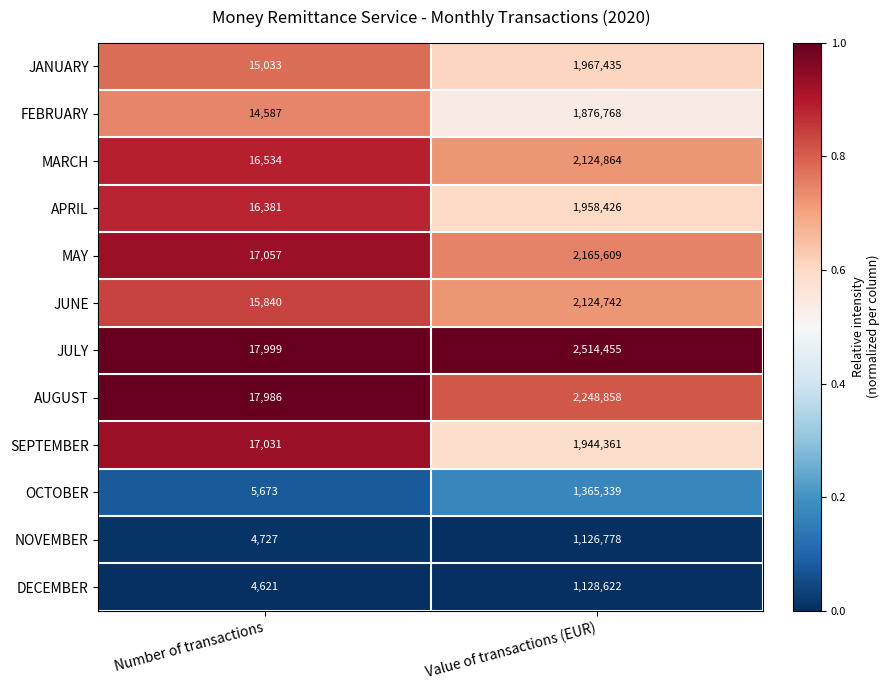

Reading right to left, list all the values displayed in this chart.

JANUARY: Value of transactions (EUR)=1967435	Number of transactions=15033
FEBRUARY: Value of transactions (EUR)=1876768	Number of transactions=14587
MARCH: Value of transactions (EUR)=2124864	Number of transactions=16534
APRIL: Value of transactions (EUR)=1958426	Number of transactions=16381
MAY: Value of transactions (EUR)=2165609	Number of transactions=17057
JUNE: Value of transactions (EUR)=2124742	Number of transactions=15840
JULY: Value of transactions (EUR)=2514455	Number of transactions=17999
AUGUST: Value of transactions (EUR)=2248858	Number of transactions=17986
SEPTEMBER: Value of transactions (EUR)=1944361	Number of transactions=17031
OCTOBER: Value of transactions (EUR)=1365339	Number of transactions=5673
NOVEMBER: Value of transactions (EUR)=1126778	Number of transactions=4727
DECEMBER: Value of transactions (EUR)=1128622	Number of transactions=4621